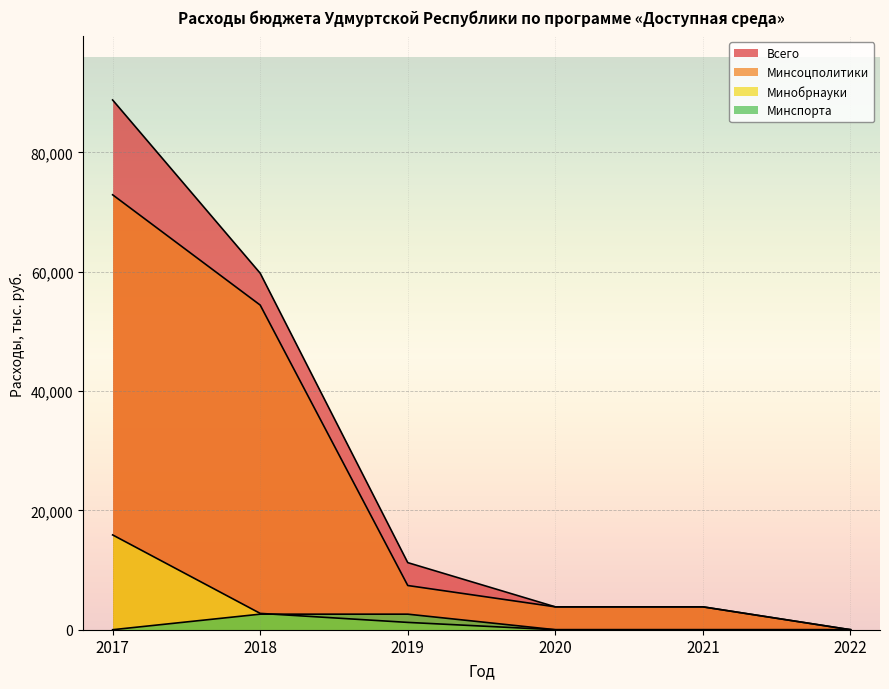

Reading left to right, list all the values displayed in this chart.

Всего: 88771.3	59743.9	11242.3	3833.3	3833.3	0.0
Минсоцполитики: 72883.5	54401.1	7409.0	3833.3	3833.3	0.0
Минобрнауки: 15887.8	2736.7	1227.2	0.0	0.0	0.0
Минспорта: 0.0	2606.1	2606.1	0.0	0.0	0.0